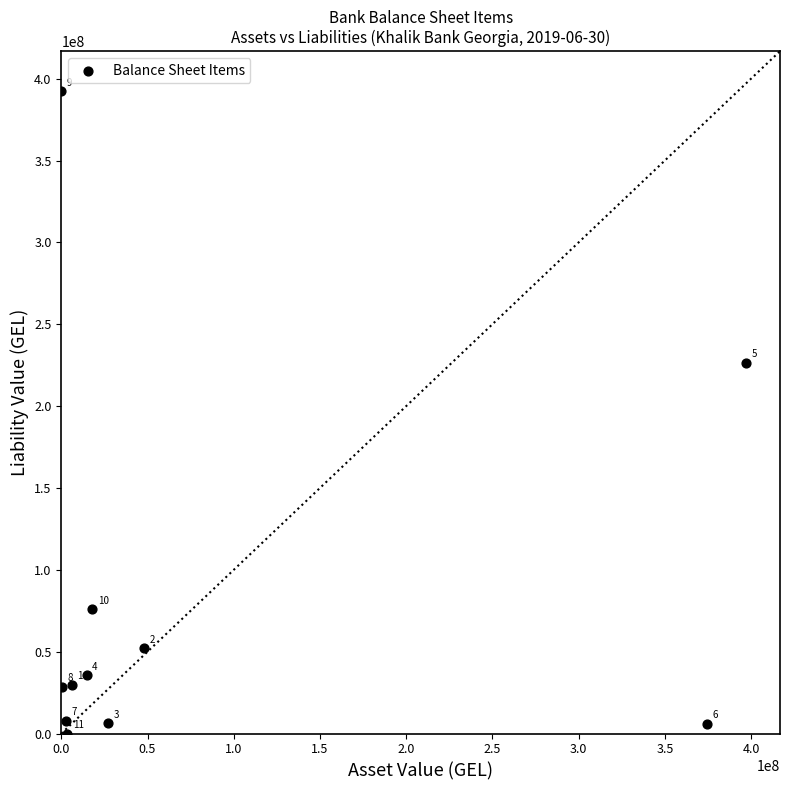

What is the average X value?

81062341